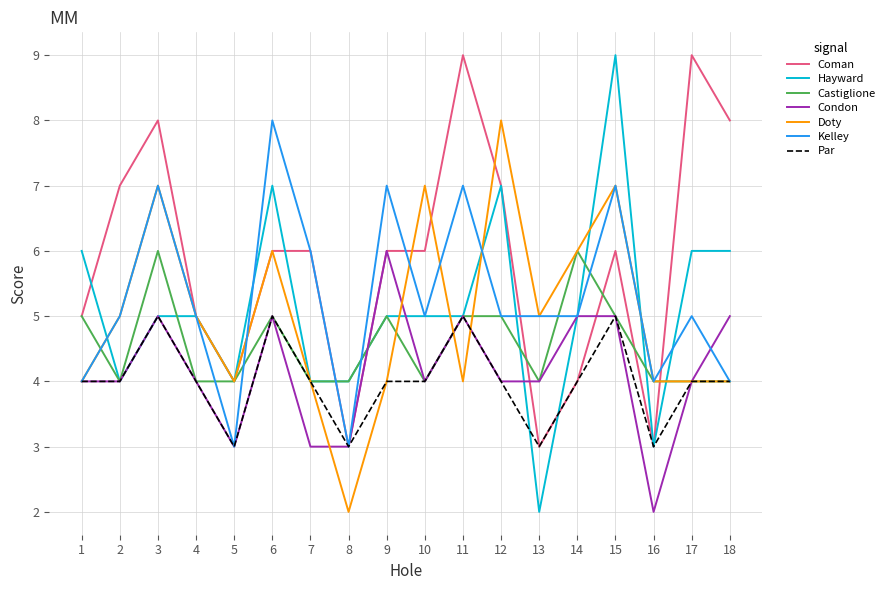

At which label does Doty reach its minimum?

8